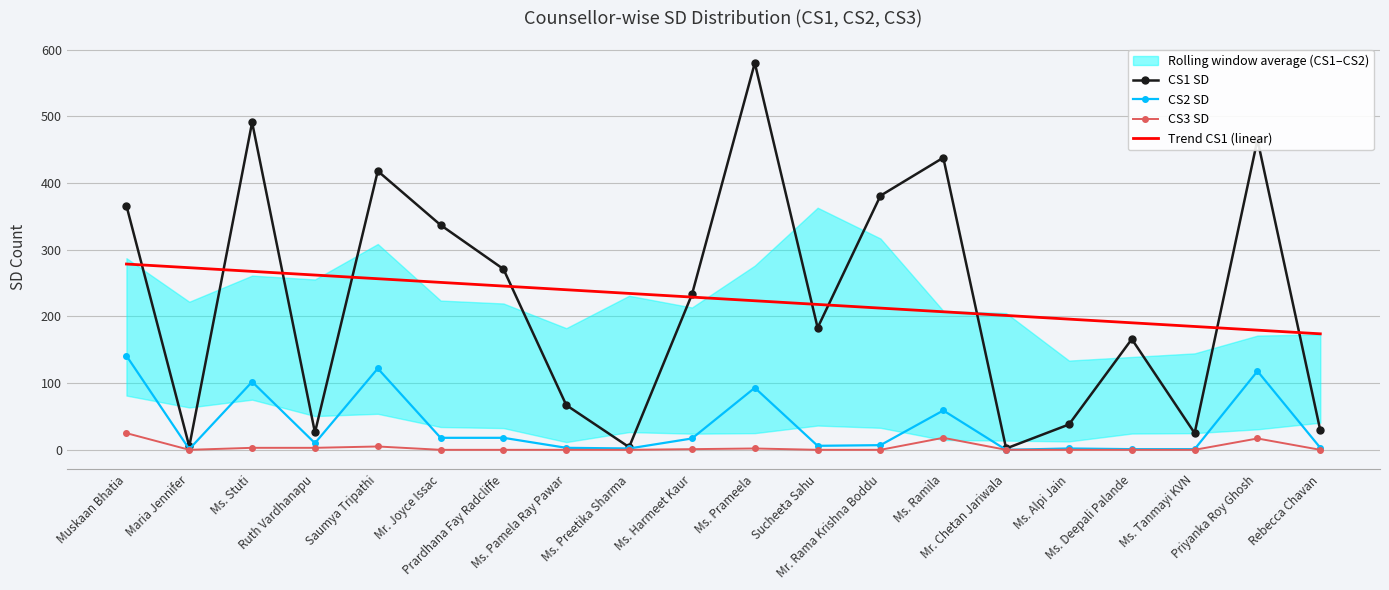

True or false: CS3 SD and Trend CS1 (linear) intersect in this chart.

False